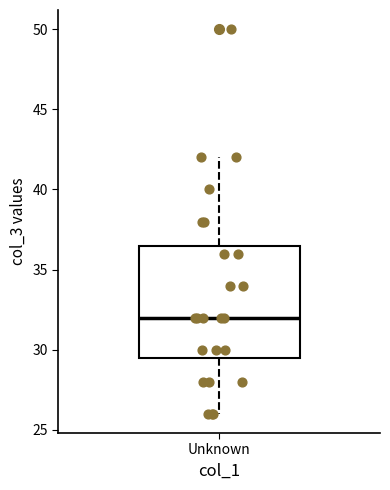

Where does the median line of the box for Unknown sit on the y-axis? The values are not printed on the chart, so give them approximately, as read against the axis.

32.0